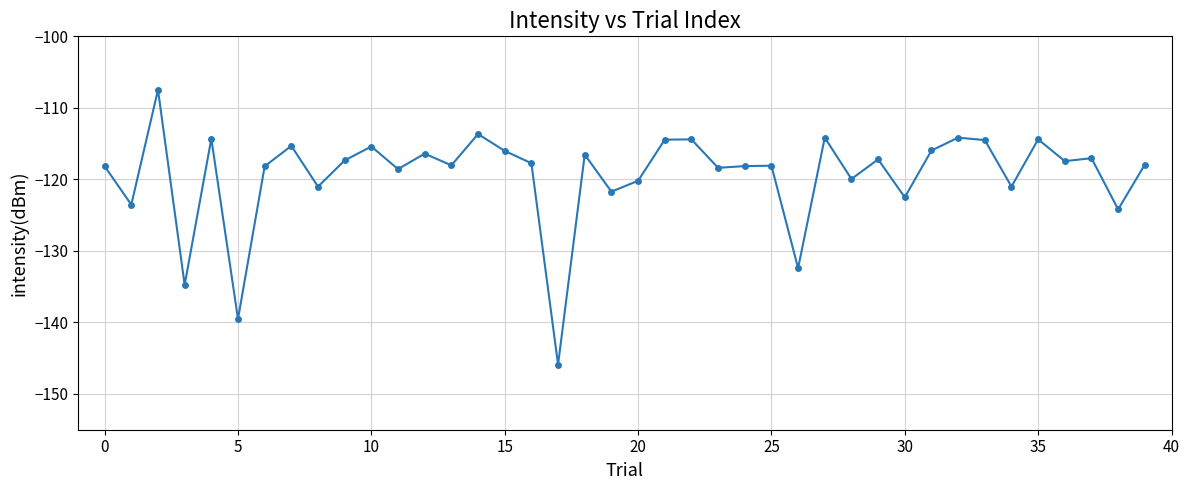

True or false: there are more than 1 points higher than both neighbors.

True